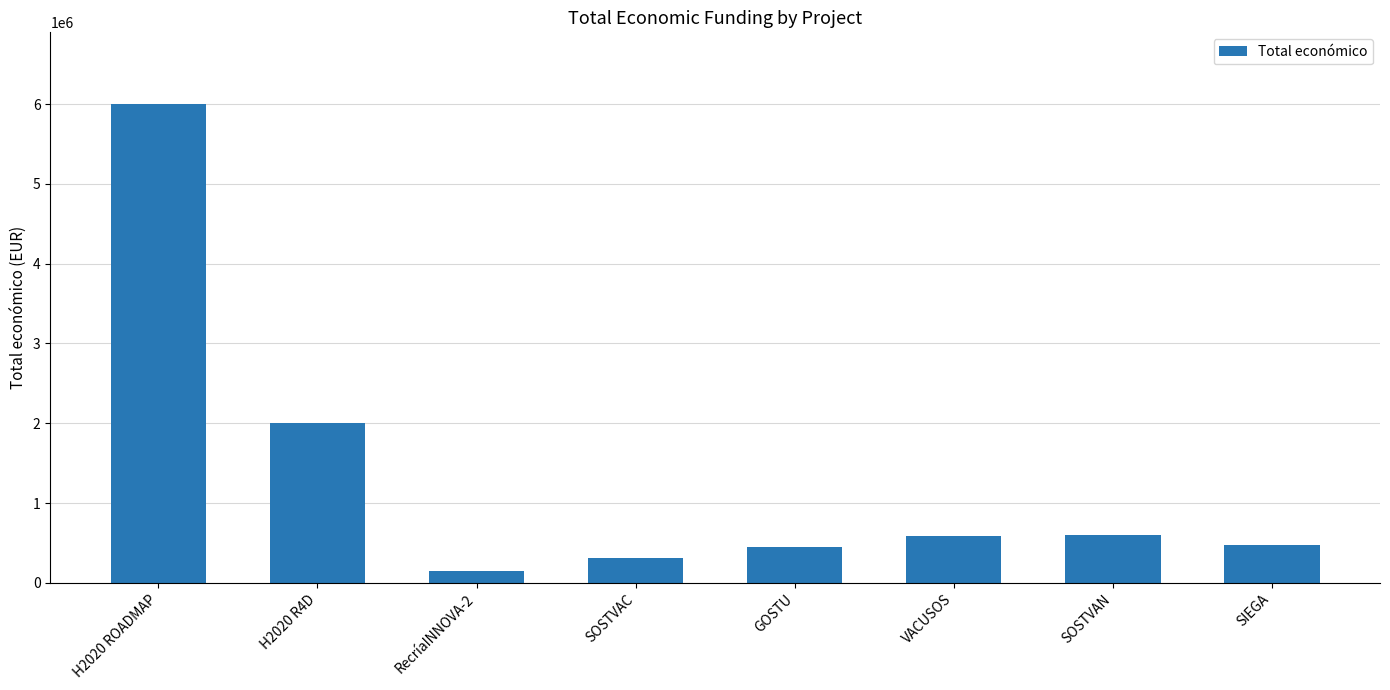

The value at H2020 ROADMAP is 9996699. True or false?

False